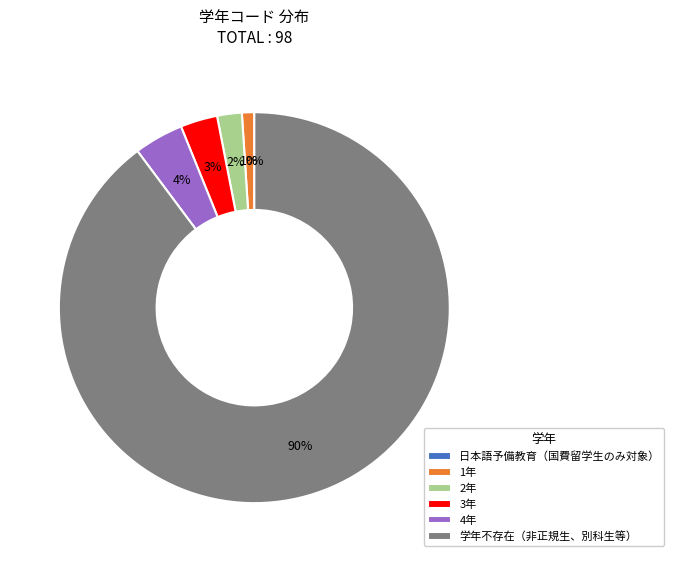

To the nearest percent, what percentage of the pie is 4年?

4%